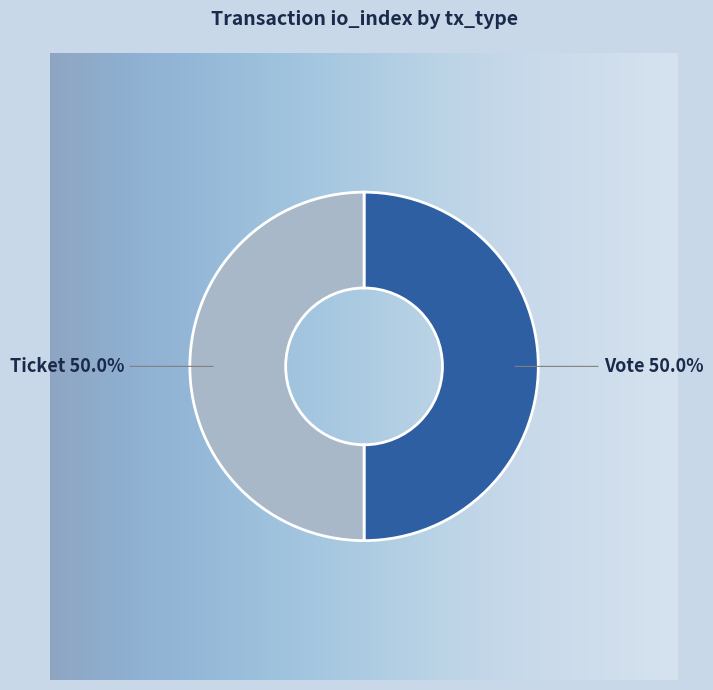

How many slices are in this pie chart?

2